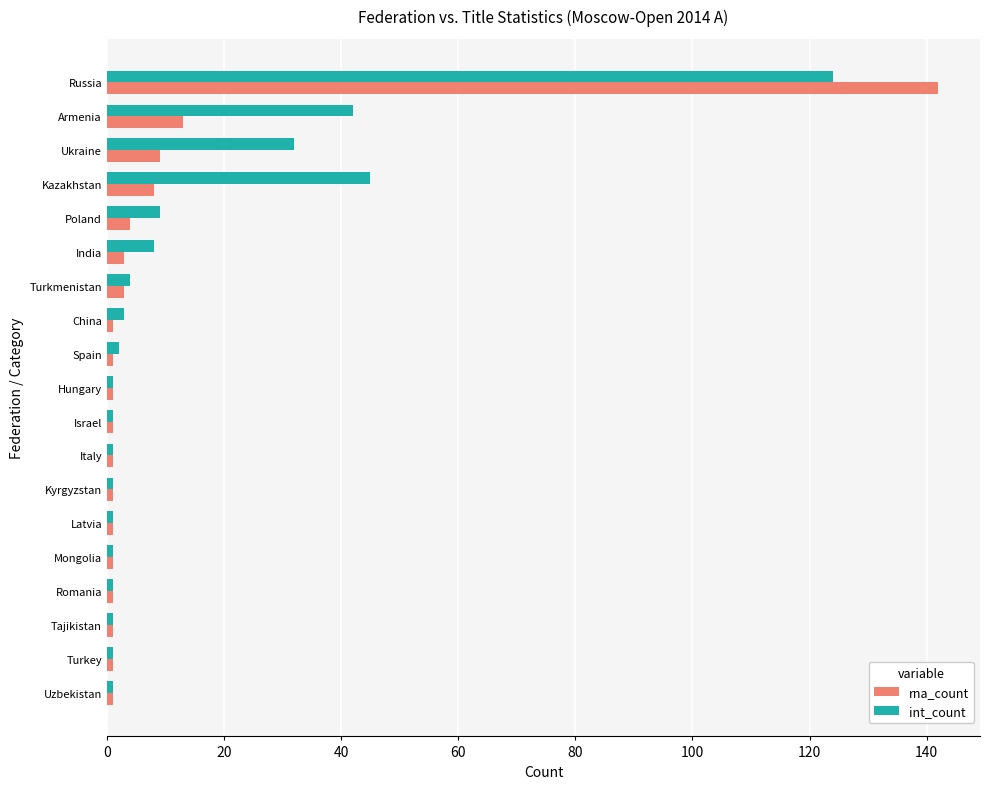

Which series has the largest range (max minus min)?

rna_count